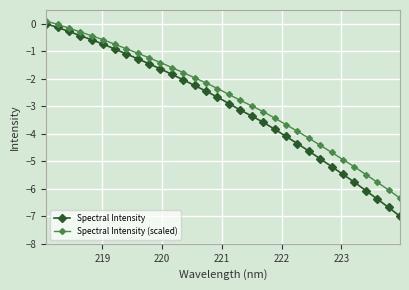

What is the sum of all Spectral Intensity (scaled) values?

-86.2